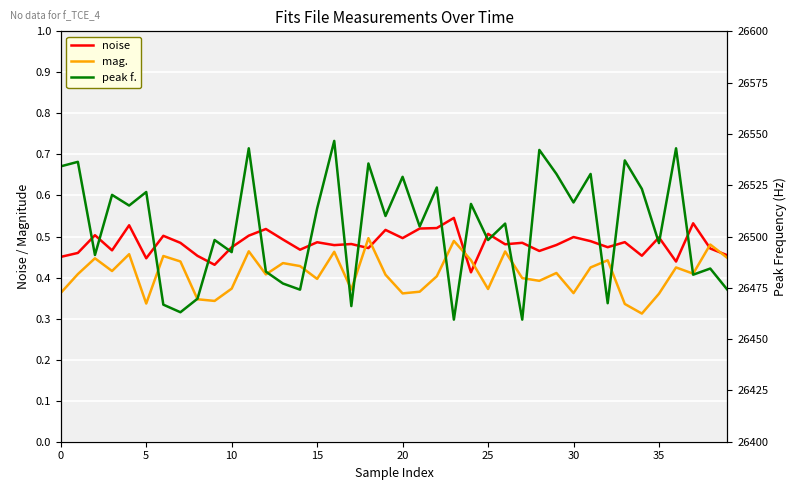

Rank the series by their maximum value, from highest to lowest.

peak f., noise, mag.